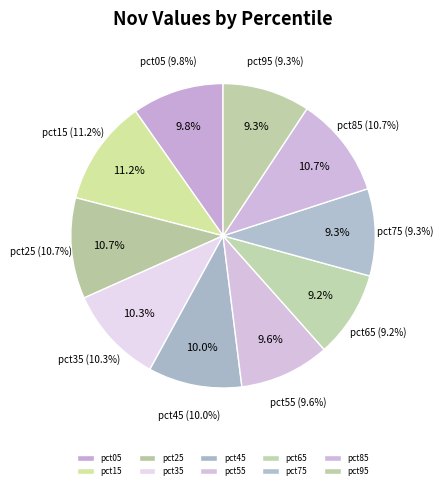

Is there a majority slice in this chart?

No